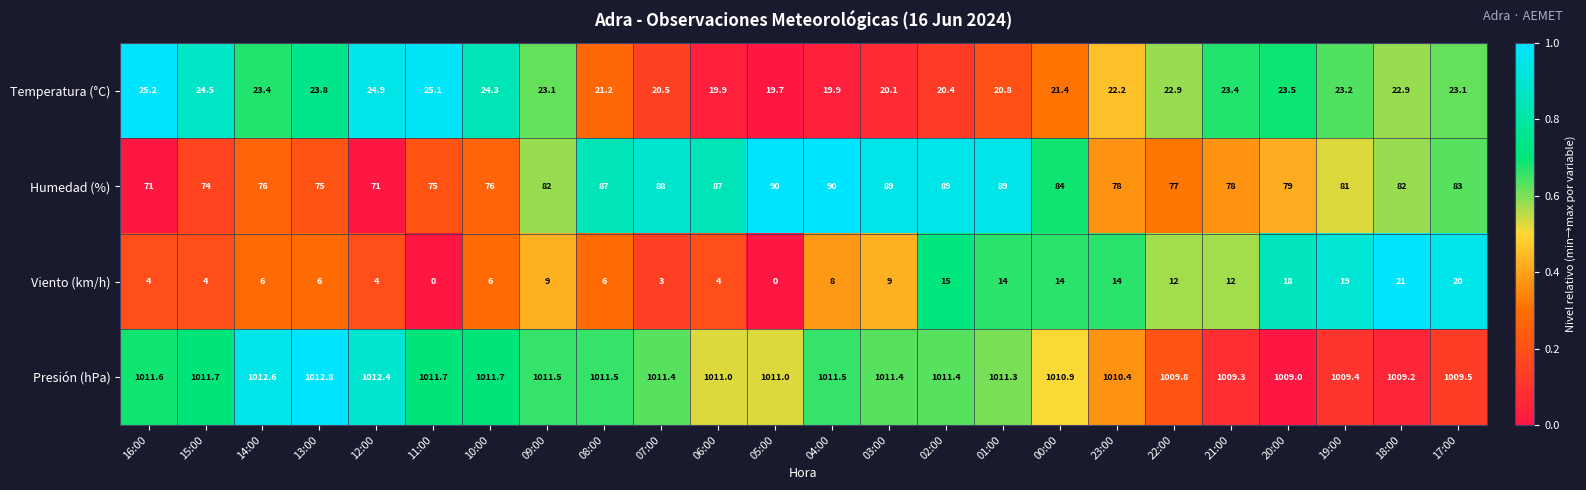

What is the highest value of the Presión (hPa) series?

1012.8